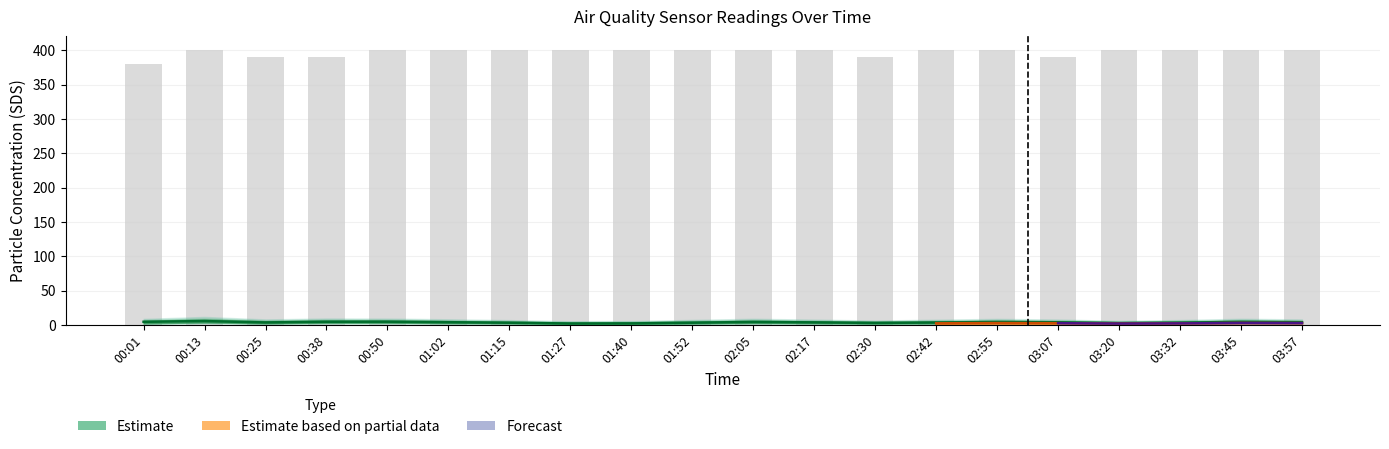

Reading left to right, transcribe all the data shown in this chart.

00:01=380	00:13=400	00:25=390	00:38=390	00:50=400	01:02=400	01:15=400	01:27=400	01:40=400	01:52=400	02:05=400	02:17=400	02:30=390	02:42=400	02:55=400	03:07=390	03:20=400	03:32=400	03:45=400	03:57=400